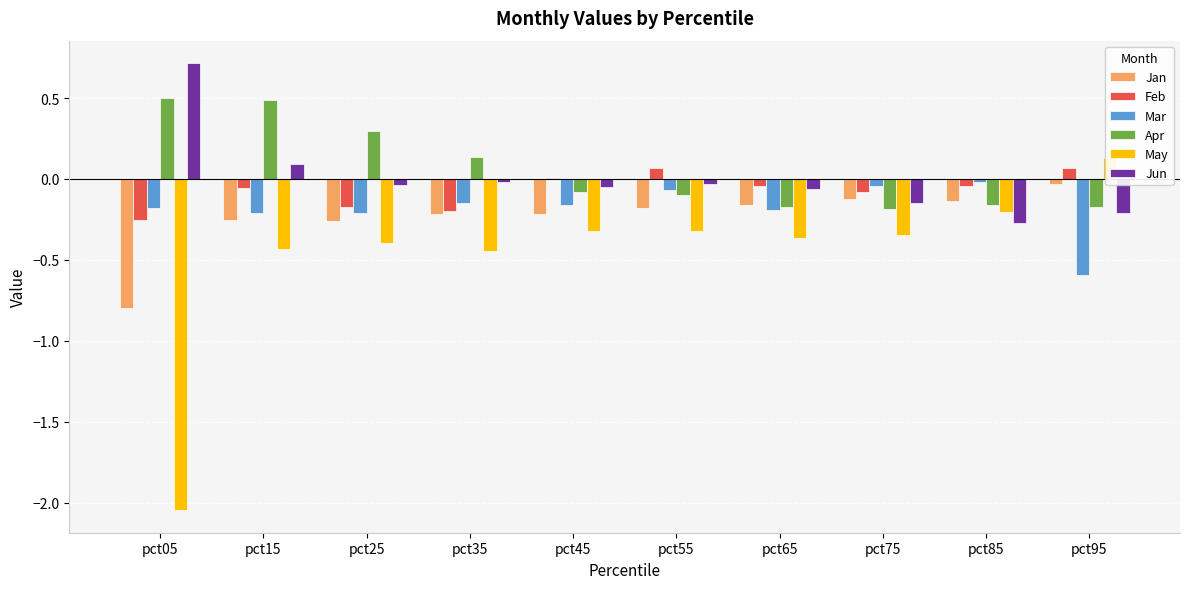

What is the difference between the second highest and minimum values in the Feb series?

0.3